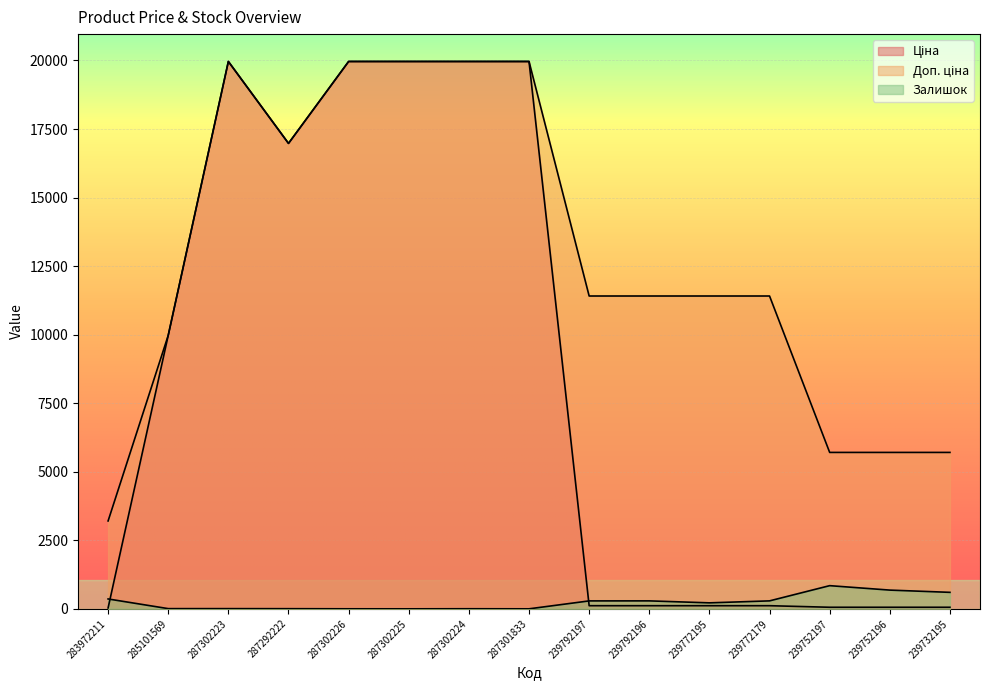

What is the spread (max minus min) of values at 287292222?

16971.3